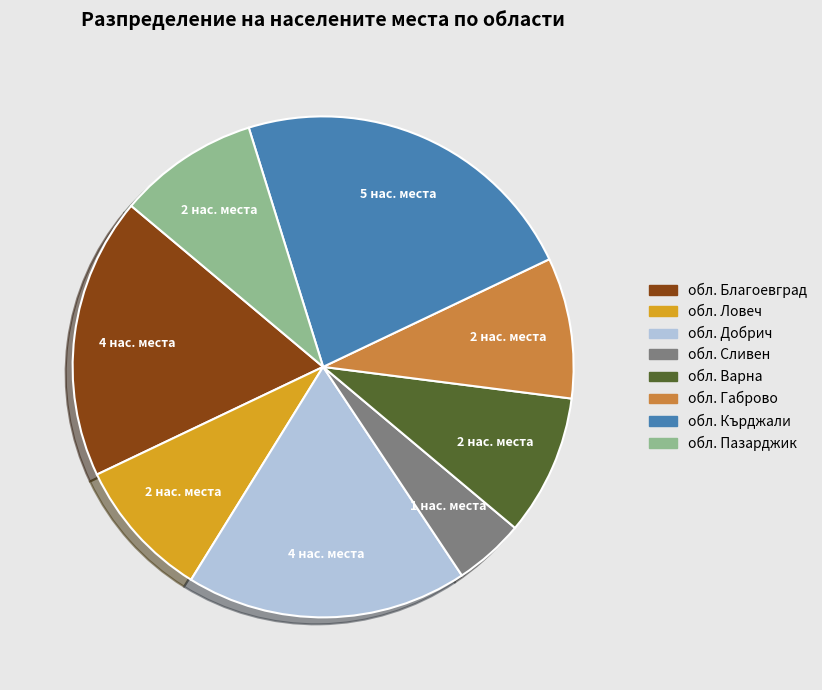

What is the ratio of the value at обл. Пазарджик to the value at обл. Габрово?

1.0